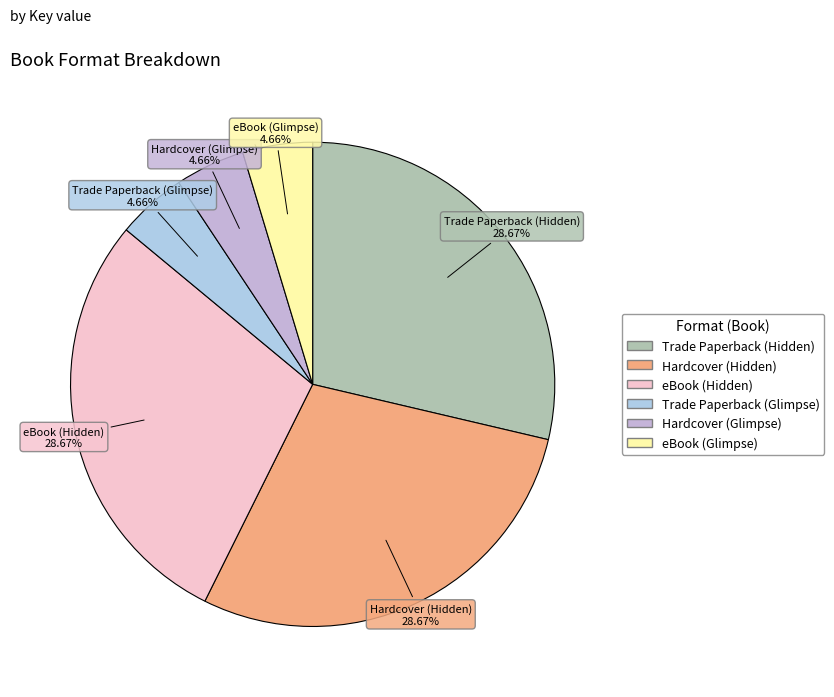

Does Hardcover (Glimpse) account for over 50% of the chart?

No